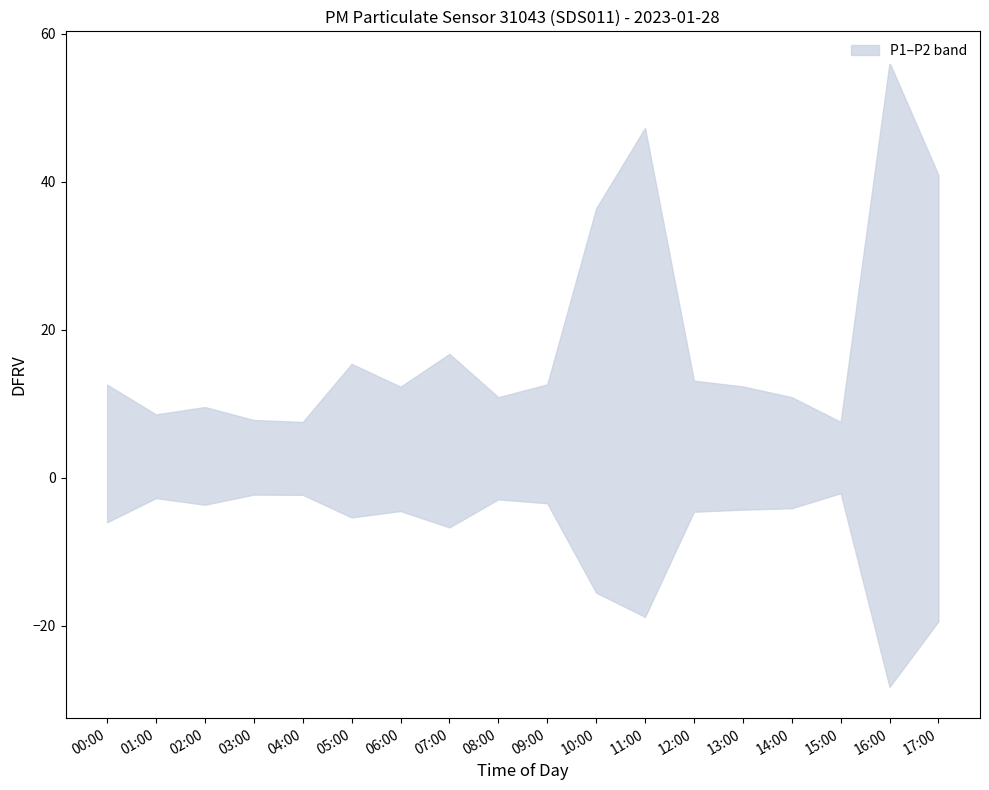

Which category has the highest value in the P1 series?

16:00